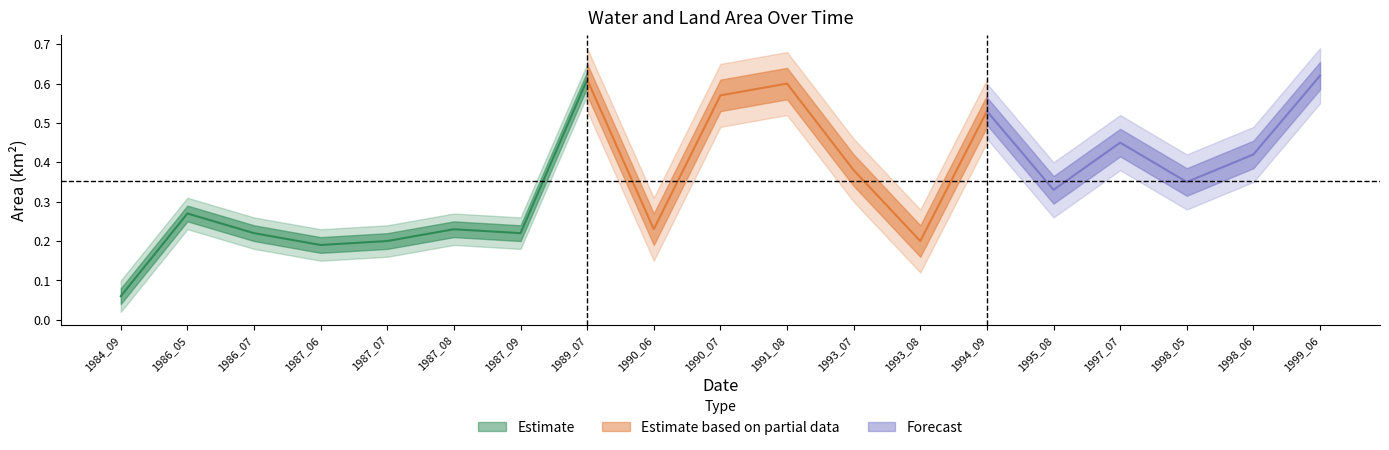

What is the difference between the maximum and minimum values in the waterArea series?

0.6